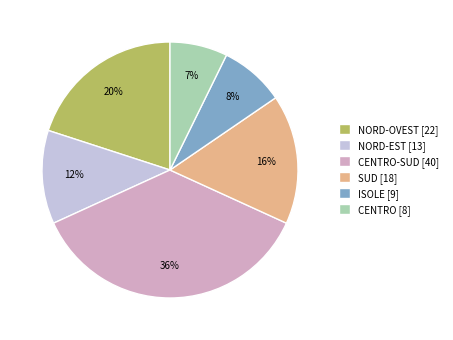

Rank the categories by value from highest to lowest.

CENTRO-SUD [40], NORD-OVEST [22], SUD [18], NORD-EST [13], ISOLE [9], CENTRO [8]